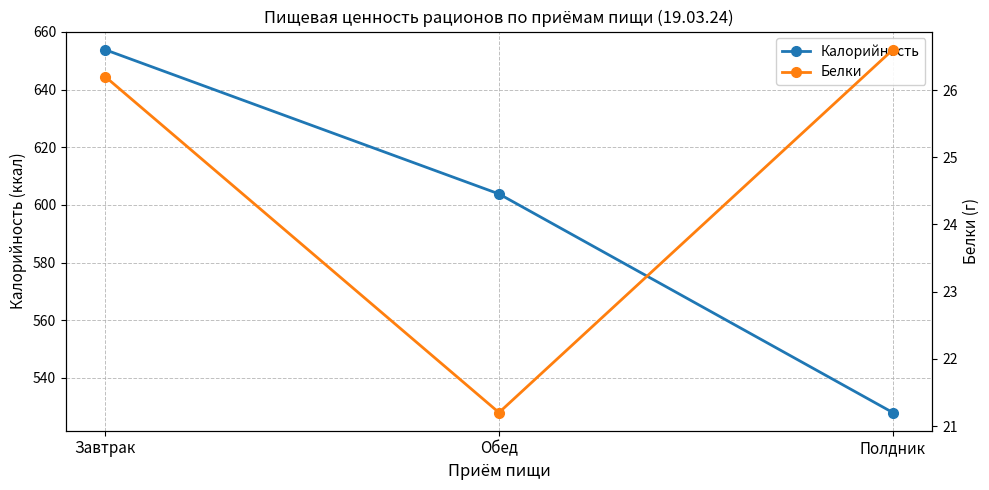

Does the chart have visible grid lines?

Yes